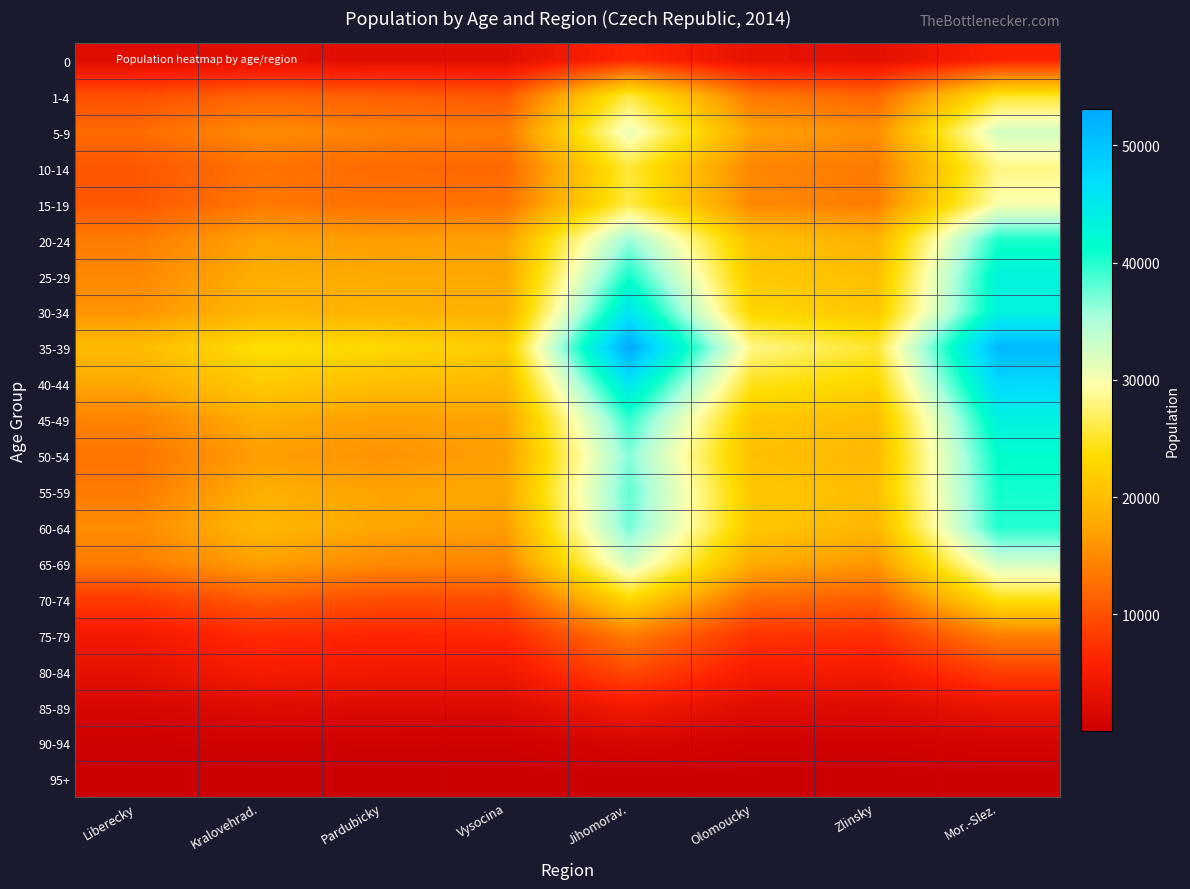

Reading left to right, transcribe all the data shown in this chart.

0: Liberecky=2317	Kralovehrad.=2775	Pardubicky=2664	Vysocina=2635	Jihomorav.=6473	Olomoucky=3271	Zlinsky=2852	Mor.-Slez.=5960
1-4: Liberecky=9895	Kralovehrad.=11714	Pardubicky=11204	Vysocina=10631	Jihomorav.=25983	Olomoucky=13357	Zlinsky=11901	Mor.-Slez.=24998
5-9: Liberecky=12300	Kralovehrad.=15114	Pardubicky=14116	Vysocina=13670	Jihomorav.=31174	Olomoucky=17052	Zlinsky=15397	Mor.-Slez.=32562
10-14: Liberecky=10583	Kralovehrad.=12873	Pardubicky=12289	Vysocina=12054	Jihomorav.=25644	Olomoucky=14593	Zlinsky=13532	Mor.-Slez.=28246
15-19: Liberecky=10542	Kralovehrad.=13400	Pardubicky=12750	Vysocina=12927	Jihomorav.=26075	Olomoucky=14870	Zlinsky=13896	Mor.-Slez.=29789
20-24: Liberecky=13811	Kralovehrad.=17214	Pardubicky=16680	Vysocina=17086	Jihomorav.=35942	Olomoucky=20349	Zlinsky=18752	Mor.-Slez.=40345
25-29: Liberecky=14757	Kralovehrad.=18162	Pardubicky=17714	Vysocina=17629	Jihomorav.=40565	Olomoucky=21415	Zlinsky=20128	Mor.-Slez.=43008
30-34: Liberecky=15858	Kralovehrad.=19066	Pardubicky=18773	Vysocina=18494	Jihomorav.=45569	Olomoucky=22836	Zlinsky=21205	Mor.-Slez.=43294
35-39: Liberecky=19738	Kralovehrad.=23888	Pardubicky=23037	Vysocina=21667	Jihomorav.=53084	Olomoucky=28326	Zlinsky=25203	Mor.-Slez.=51279
40-44: Liberecky=17619	Kralovehrad.=21561	Pardubicky=20163	Vysocina=19579	Jihomorav.=45511	Olomoucky=24538	Zlinsky=22828	Mor.-Slez.=47554
45-49: Liberecky=14351	Kralovehrad.=18219	Pardubicky=16736	Vysocina=17287	Jihomorav.=39455	Olomoucky=21229	Zlinsky=19890	Mor.-Slez.=43534
50-54: Liberecky=13116	Kralovehrad.=16788	Pardubicky=15897	Vysocina=16928	Jihomorav.=36696	Olomoucky=20216	Zlinsky=19498	Mor.-Slez.=41371
55-59: Liberecky=13606	Kralovehrad.=18292	Pardubicky=17092	Vysocina=17696	Jihomorav.=37937	Olomoucky=21169	Zlinsky=20007	Mor.-Slez.=40620
60-64: Liberecky=15235	Kralovehrad.=19148	Pardubicky=17464	Vysocina=16672	Jihomorav.=37284	Olomoucky=21261	Zlinsky=19214	Mor.-Slez.=40033
65-69: Liberecky=13694	Kralovehrad.=16949	Pardubicky=14964	Vysocina=14680	Jihomorav.=32607	Olomoucky=18063	Zlinsky=16166	Mor.-Slez.=32836
70-74: Liberecky=8111	Kralovehrad.=11025	Pardubicky=9856	Vysocina=9917	Jihomorav.=23206	Olomoucky=12309	Zlinsky=11206	Mor.-Slez.=24234
75-79: Liberecky=4614	Kralovehrad.=6797	Pardubicky=6194	Vysocina=6540	Jihomorav.=13870	Olomoucky=7582	Zlinsky=7224	Mor.-Slez.=14156
80-84: Liberecky=3208	Kralovehrad.=5112	Pardubicky=4572	Vysocina=4504	Jihomorav.=9610	Olomoucky=5225	Zlinsky=4844	Mor.-Slez.=8663
85-89: Liberecky=1479	Kralovehrad.=2348	Pardubicky=2135	Vysocina=2041	Jihomorav.=4678	Olomoucky=2450	Zlinsky=2210	Mor.-Slez.=3745
90-94: Liberecky=435	Kralovehrad.=615	Pardubicky=515	Vysocina=521	Jihomorav.=1390	Olomoucky=694	Zlinsky=593	Mor.-Slez.=1019
95+: Liberecky=37	Kralovehrad.=61	Pardubicky=55	Vysocina=41	Jihomorav.=139	Olomoucky=63	Zlinsky=62	Mor.-Slez.=103